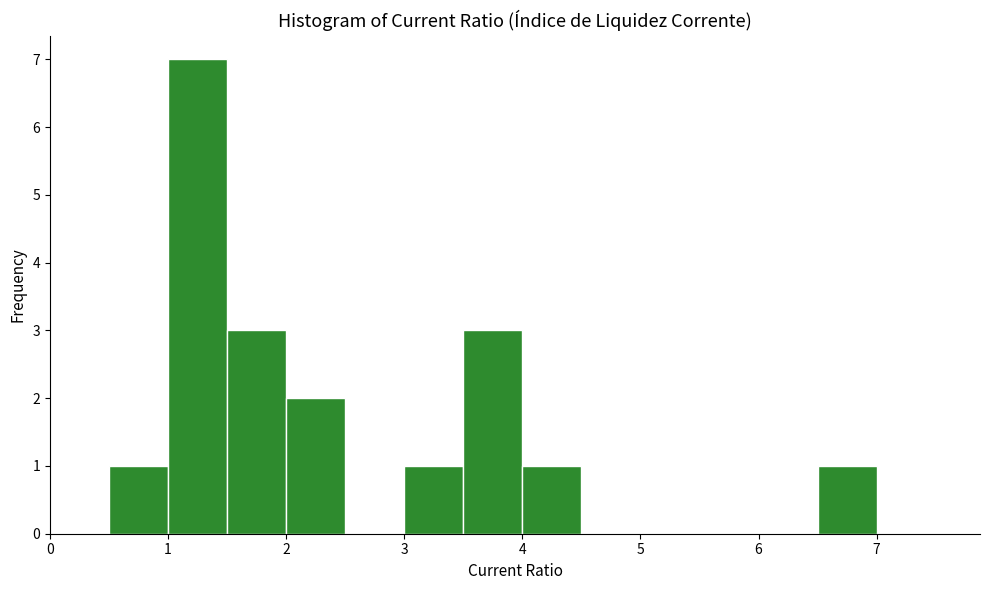

Over which range of the x-axis is the bar tallest?

1.0 to 1.5